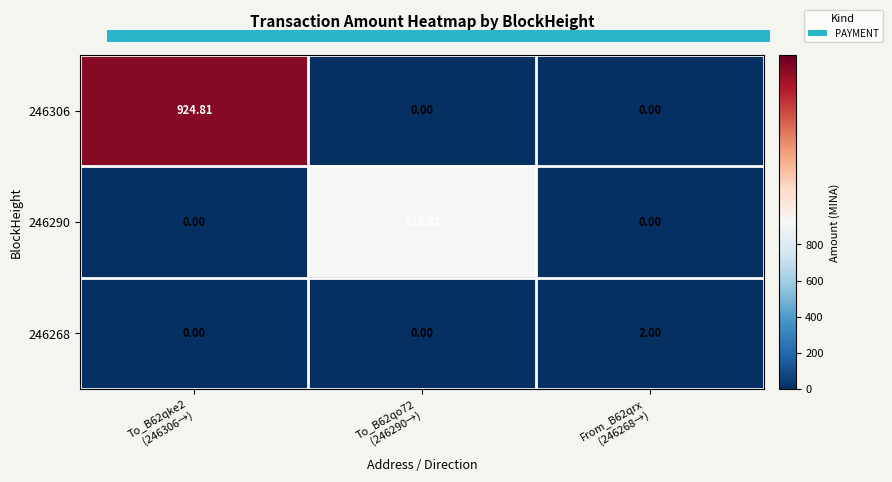

How many categories are shown in the chart?

3